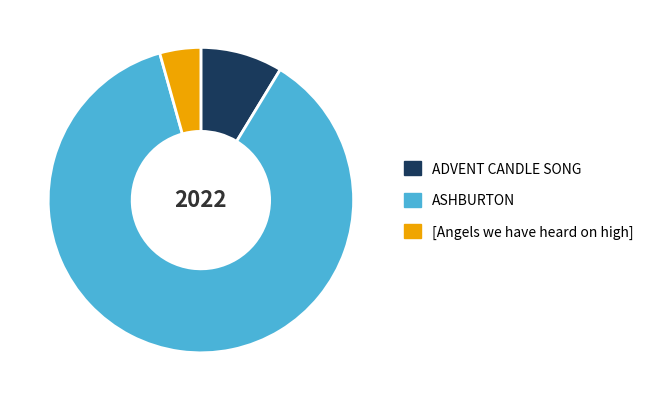

Is the sum of [Angels we have heard on high] and ADVENT CANDLE SONG greater than half?

No